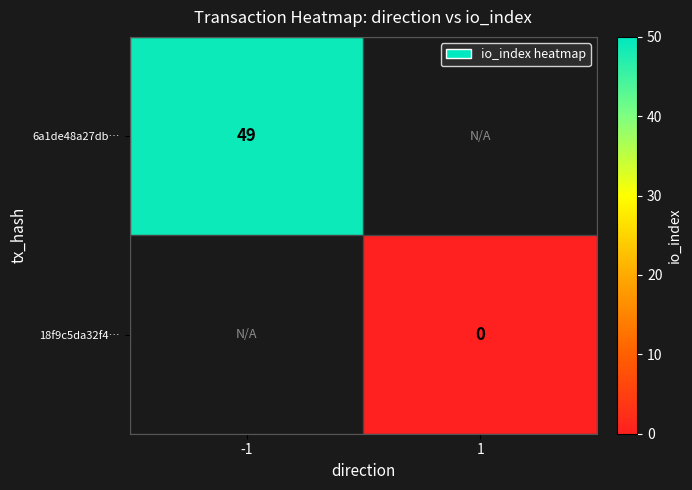

Is the value of 6a1de48a27db… at -1 greater than the value of 18f9c5da32f4… at 1?

Yes